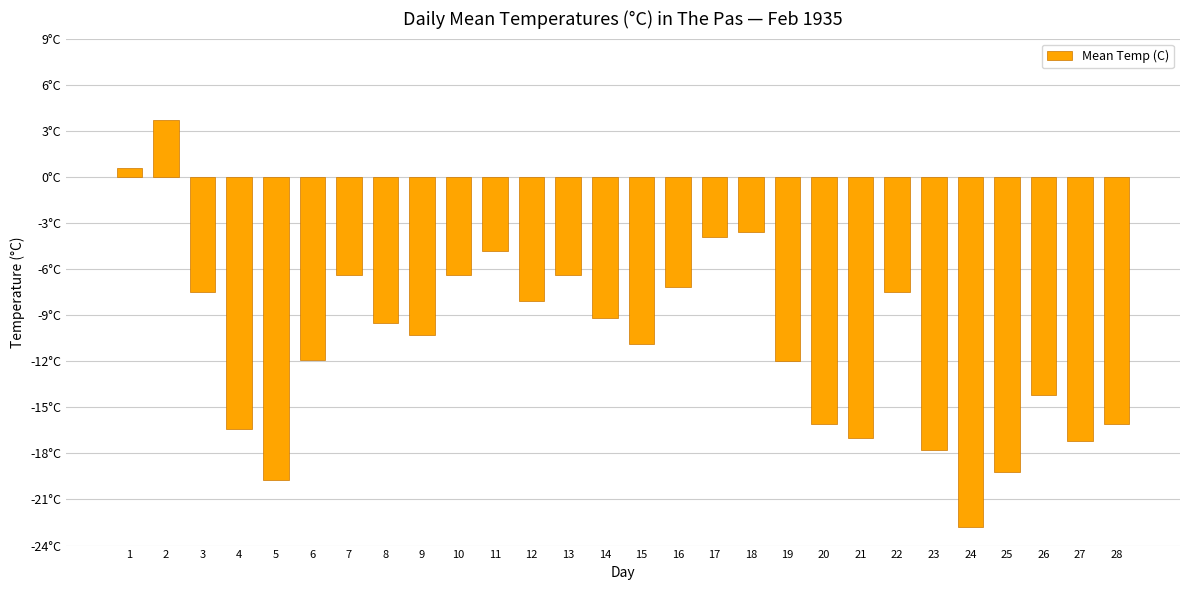

Which label corresponds to the smallest value in the chart?

24